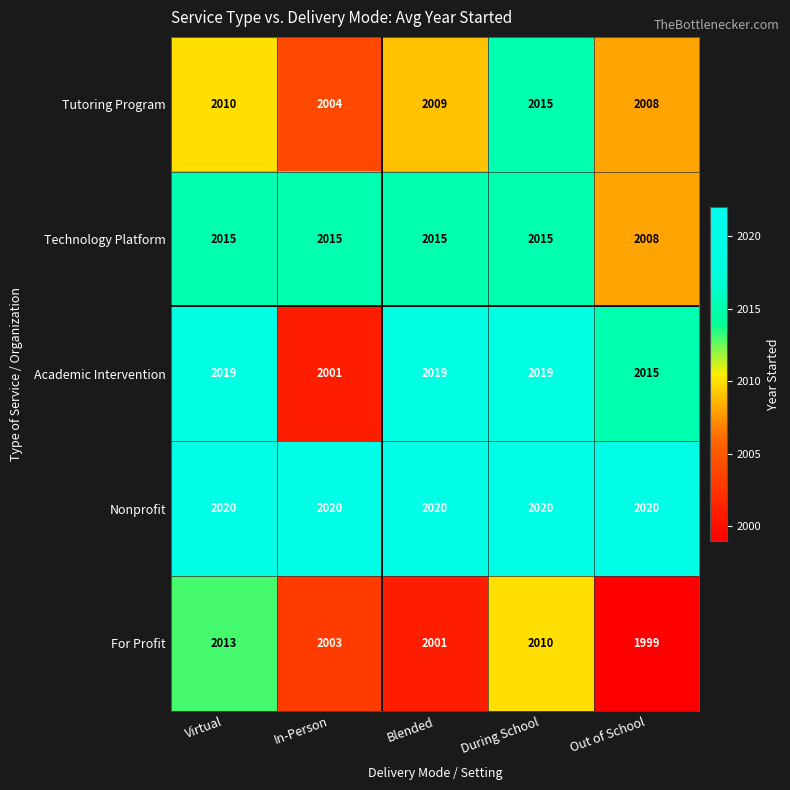

How many data points does each series have?

5